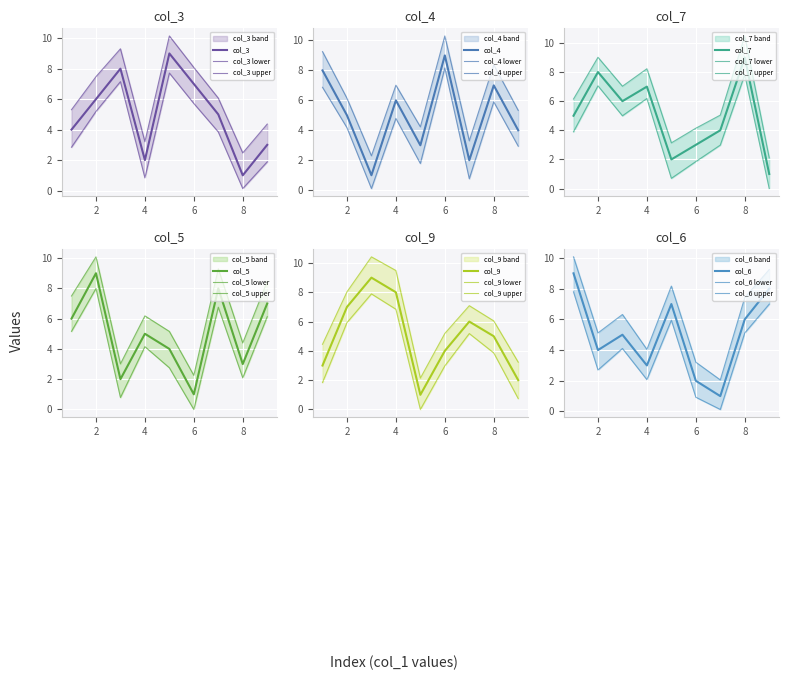

The value of col_3 at 6 is -5. True or false?

False